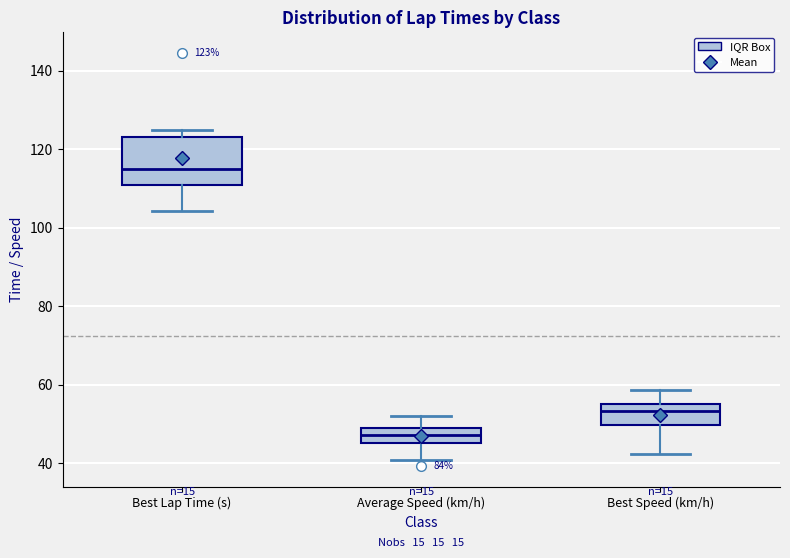

Comparing the boxes themselves (not the whiskers), which one is the tallest?

Best Lap Time (s)